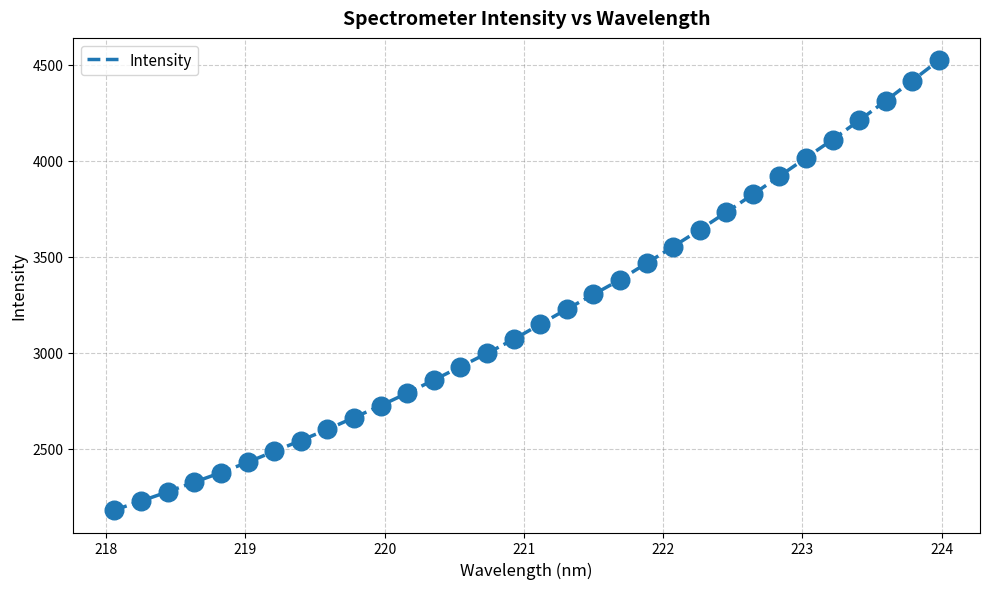

Does the chart have visible grid lines?

Yes